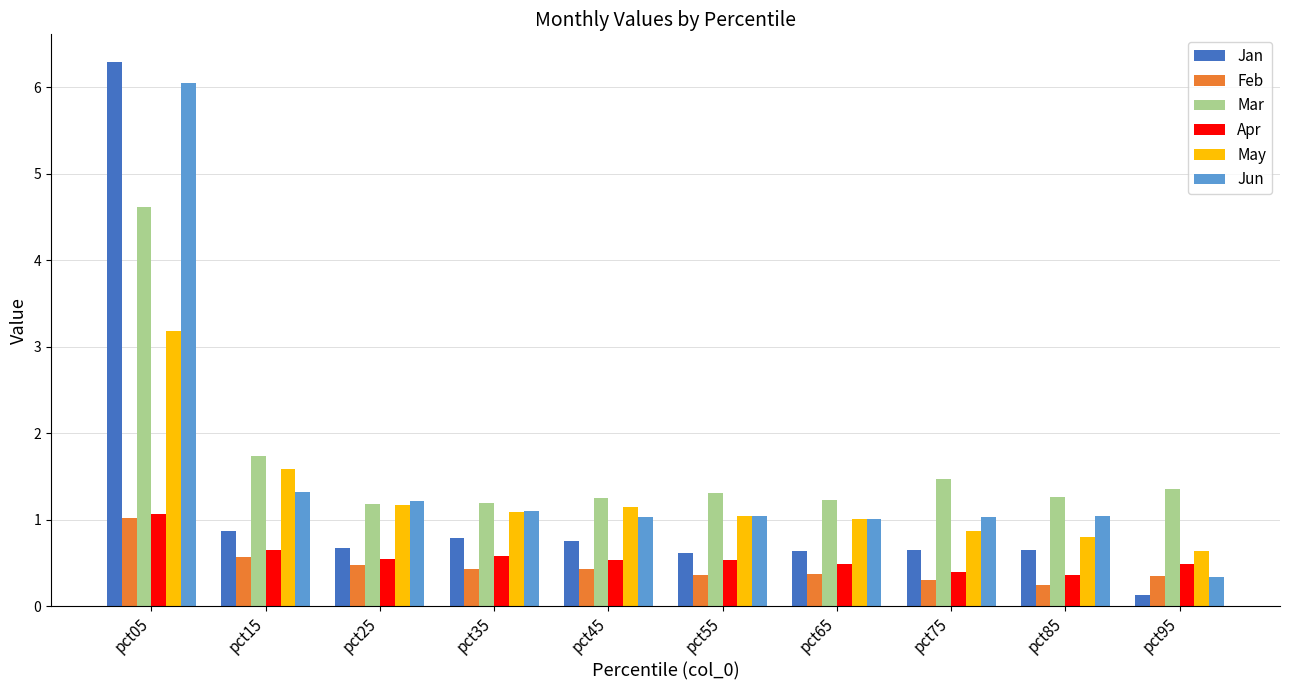

What is the difference between the second highest and minimum values in the Jan series?

0.7